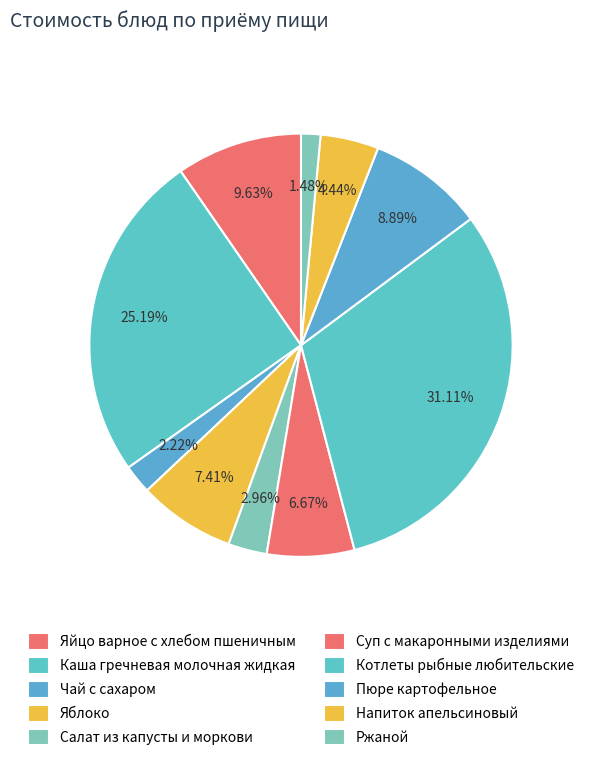

To the nearest percent, what is the difference between the largest and smallest slice percentages?

30%